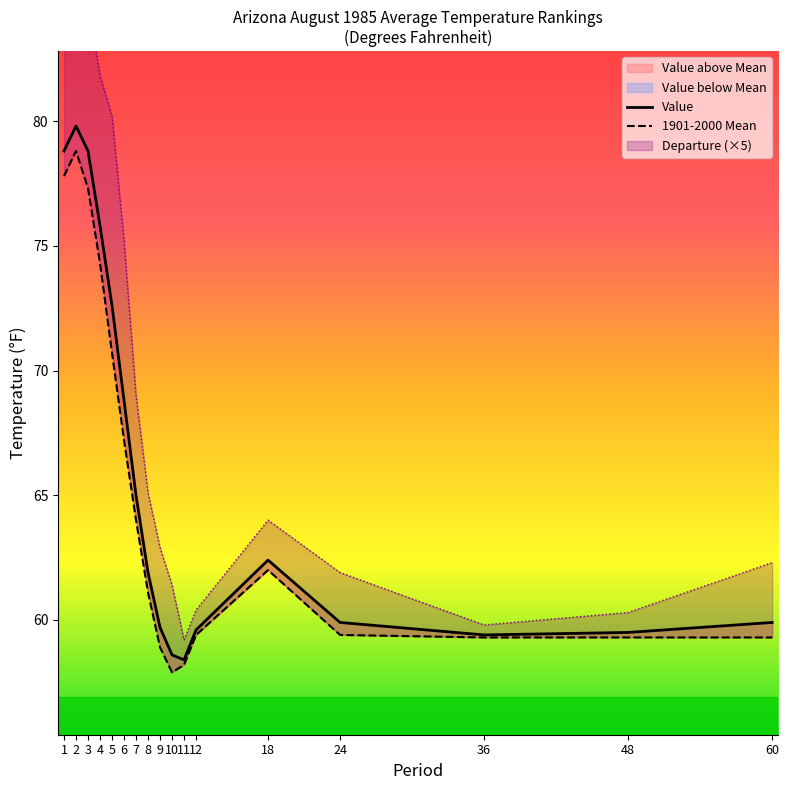

The Value series shows 90.0 at 9. True or false?

False